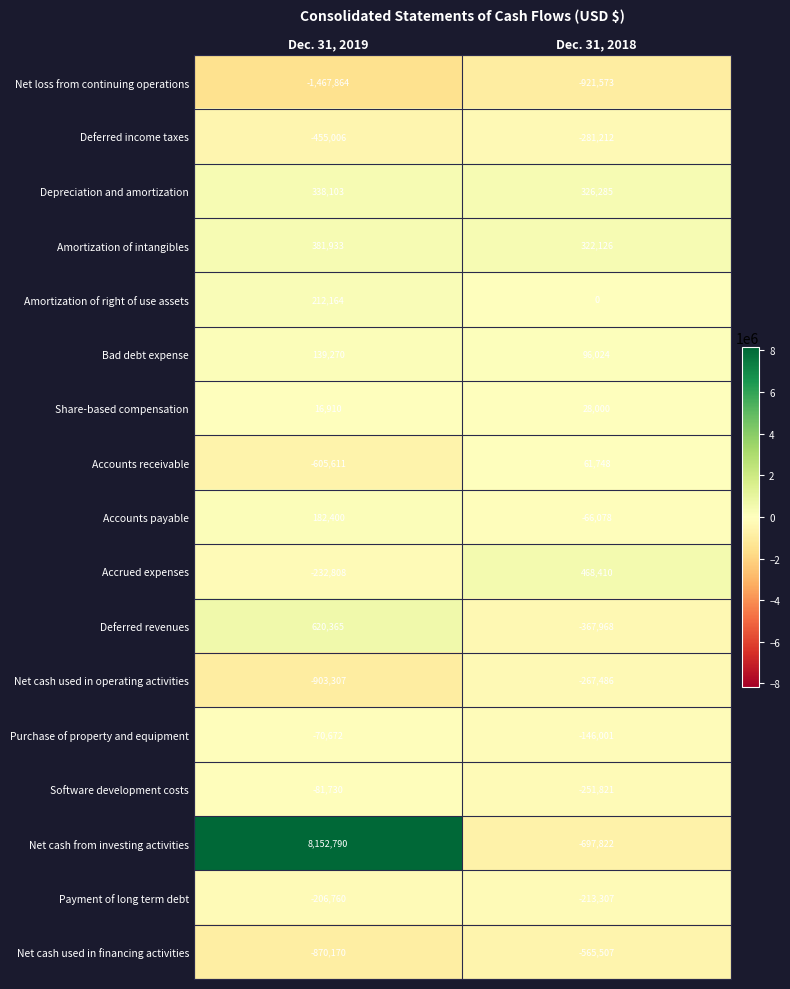

Rank the series by their maximum value, from highest to lowest.

Net cash from investing activities, Deferred revenues, Accrued expenses, Amortization of intangibles, Depreciation and amortization, Amortization of right of use assets, Accounts payable, Bad debt expense, Accounts receivable, Share-based compensation, Purchase of property and equipment, Software development costs, Payment of long term debt, Net cash used in operating activities, Deferred income taxes, Net cash used in financing activities, Net loss from continuing operations